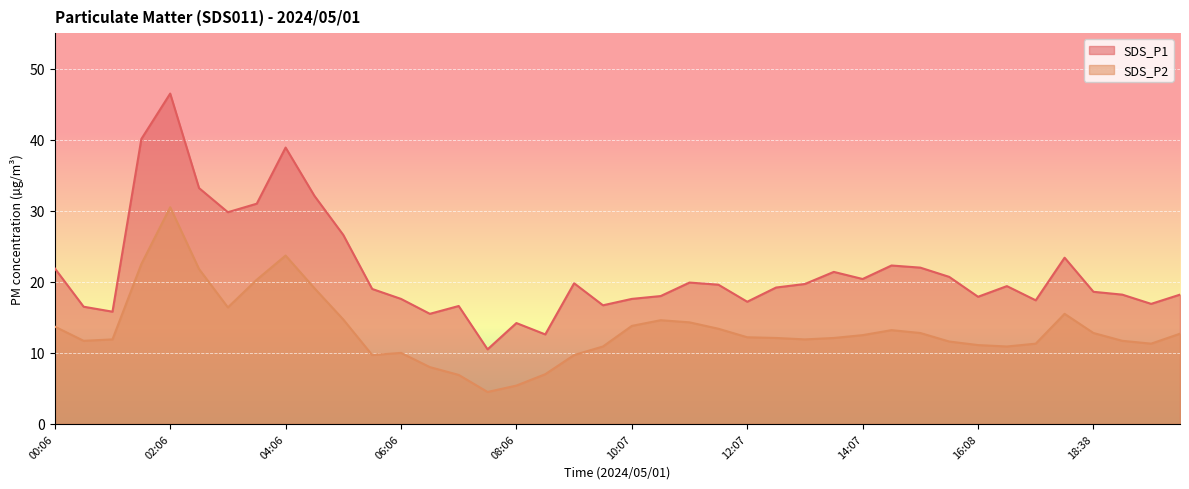

What is the label of the 34th point from the left?

16:38